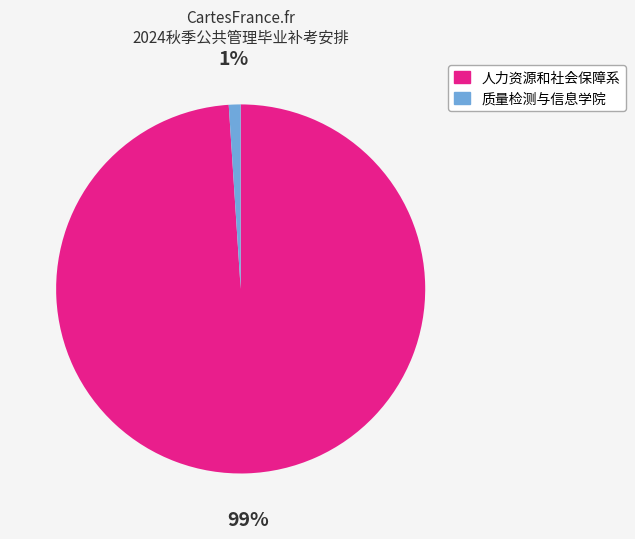

To the nearest percent, what is the average slice percentage?

50%